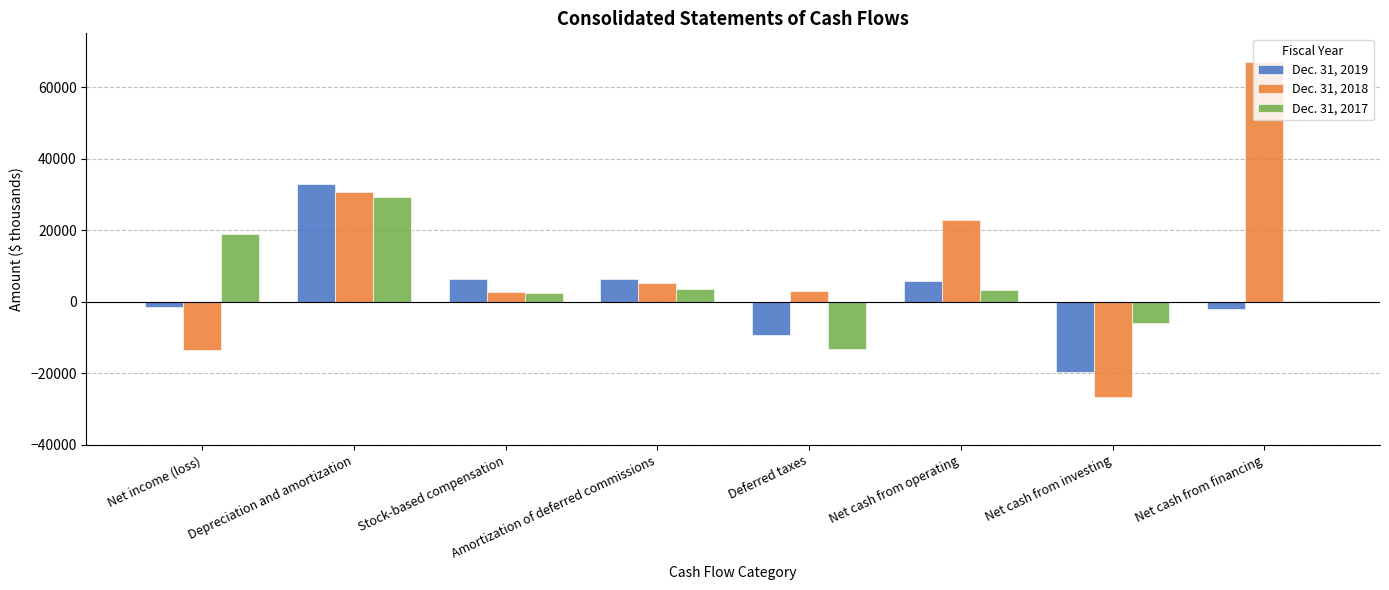

True or false: Dec. 31, 2018 has a value of -13446 at Net income (loss).

True